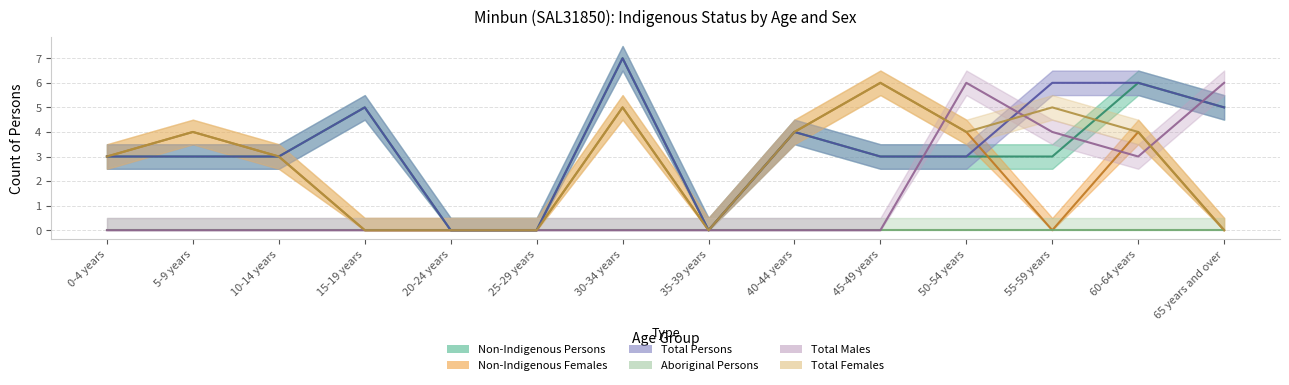

True or false: Total Males and Total Females cross at least once.

True